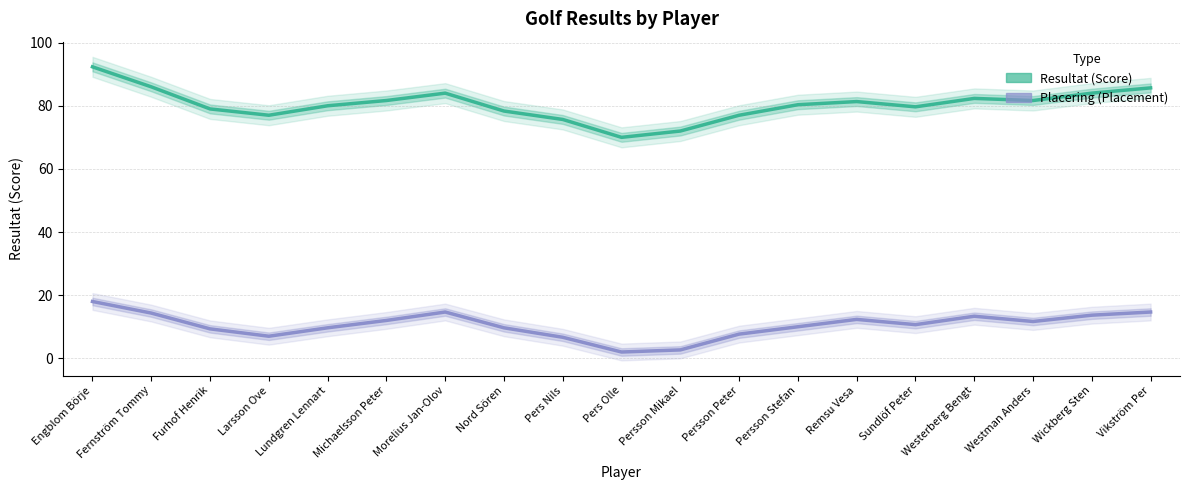

How many lines are shown in the chart?

2